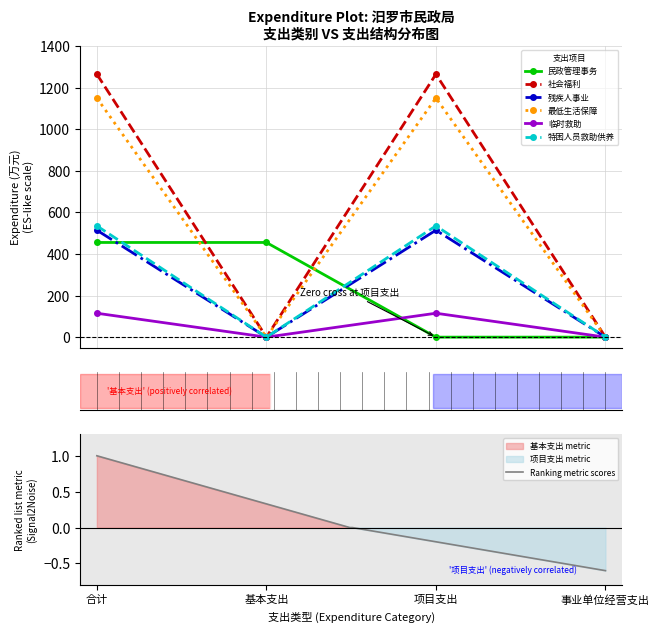

In 临时救助, how many points are lower than both neighbors (excluding endpoints)?

1